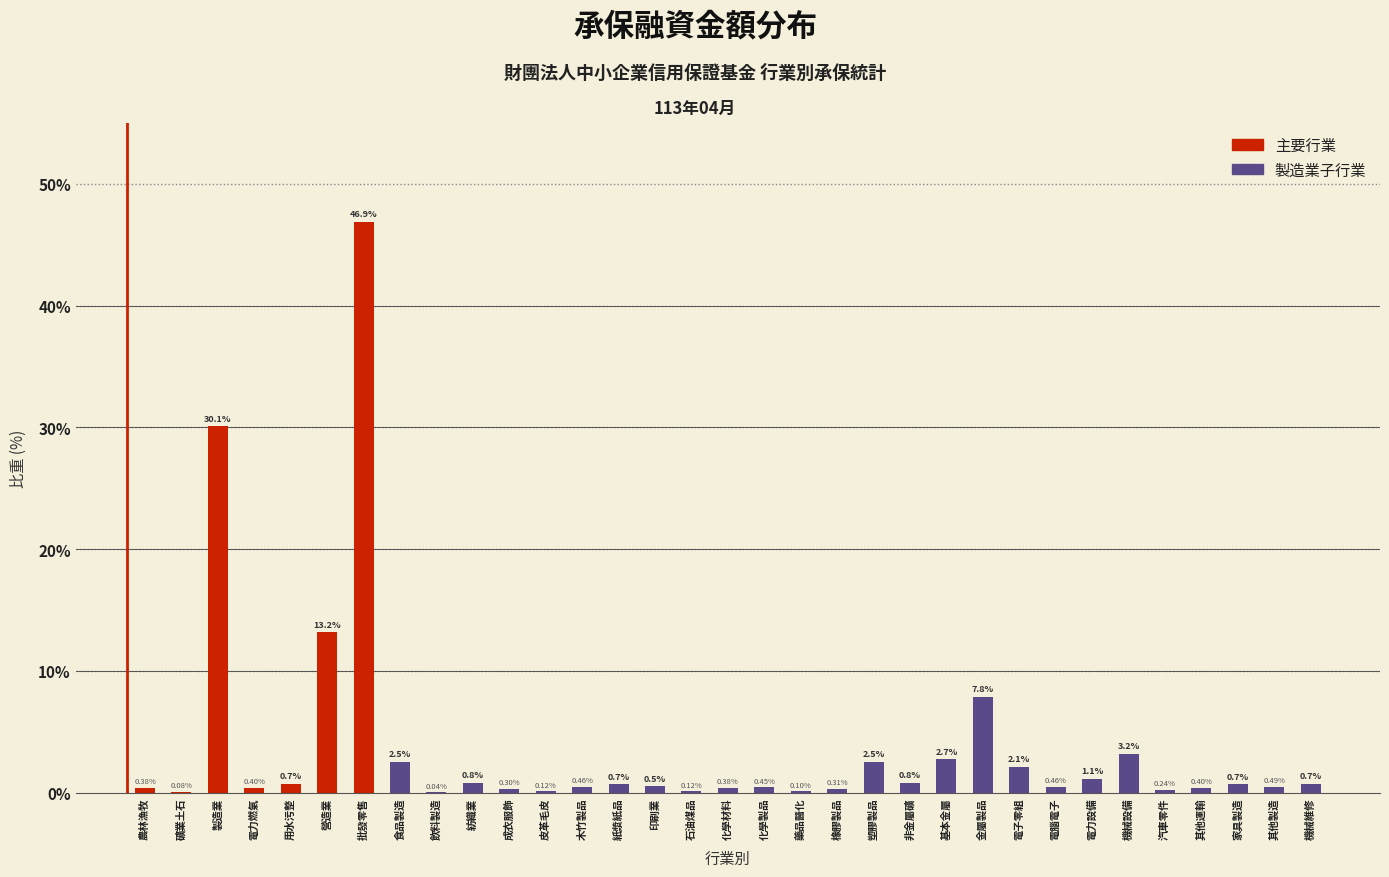

Which label corresponds to the largest value in the chart?

批發零售